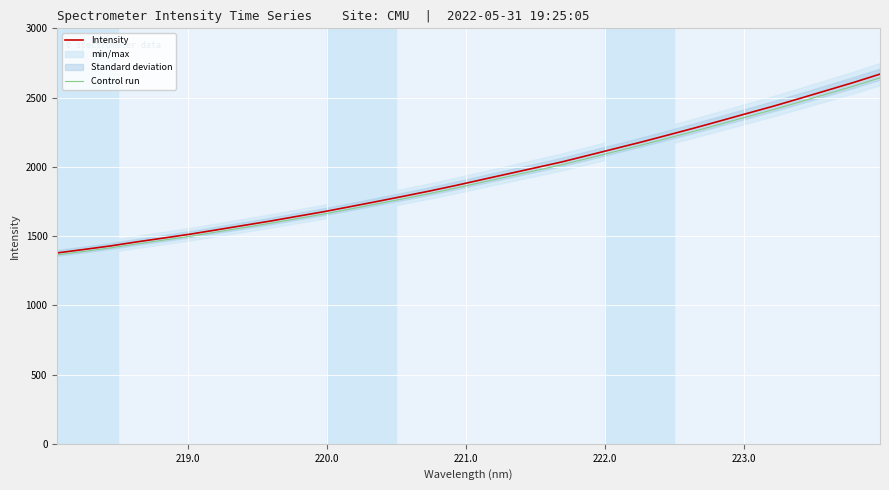

True or false: Control run and Intensity cross at least once.

False